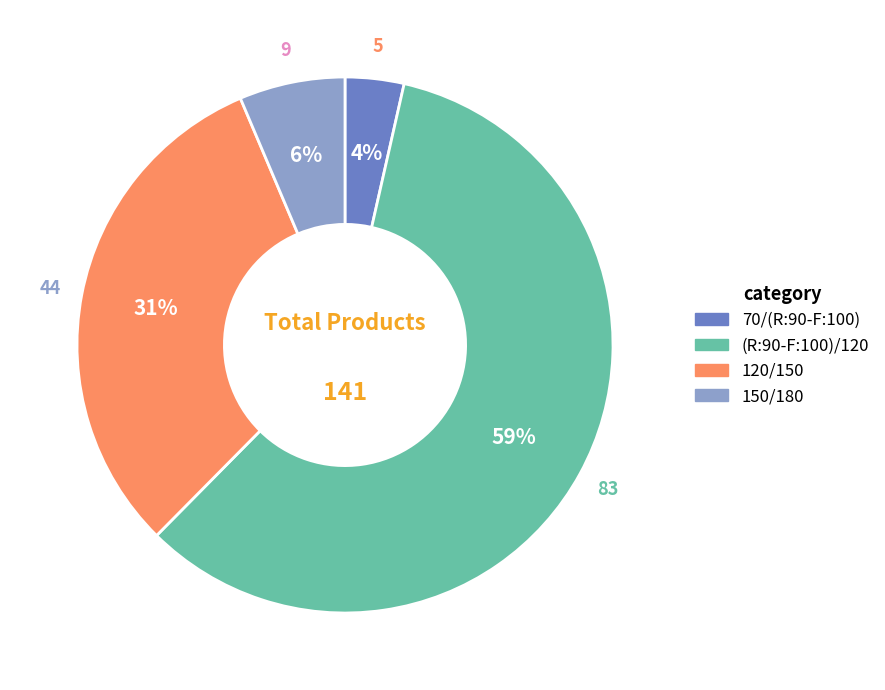

How many segments does this pie chart have?

4